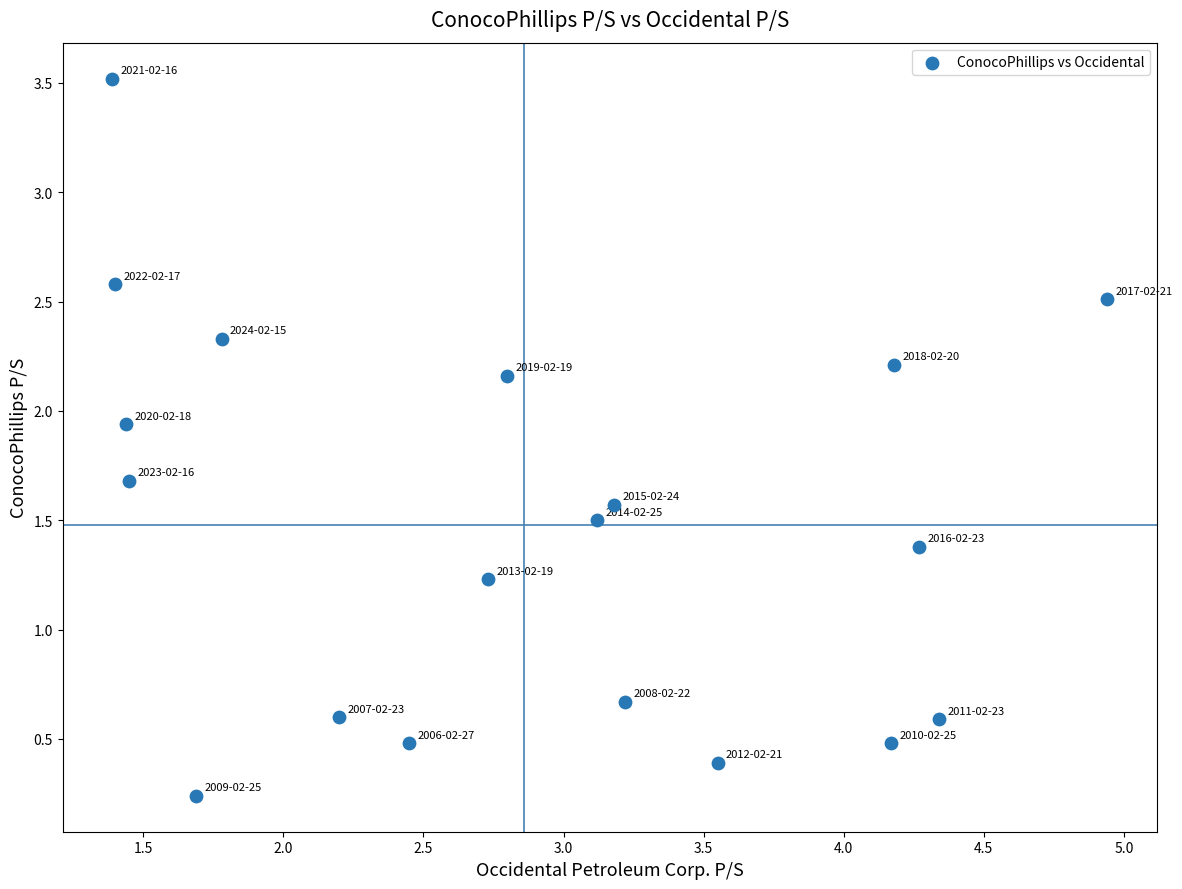

What Y value in the scatter plot is closest to 1?

1.2